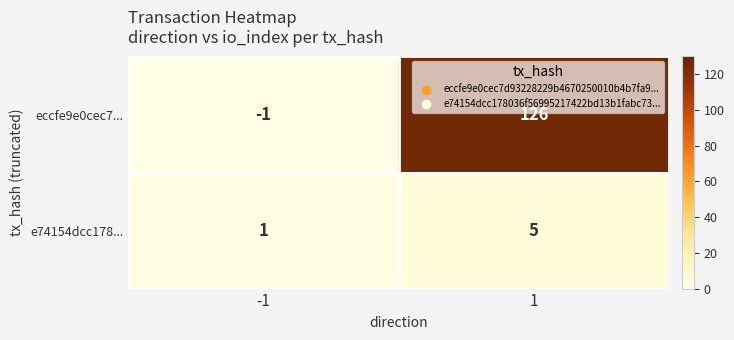

Which category has the lowest value across all series?

-1